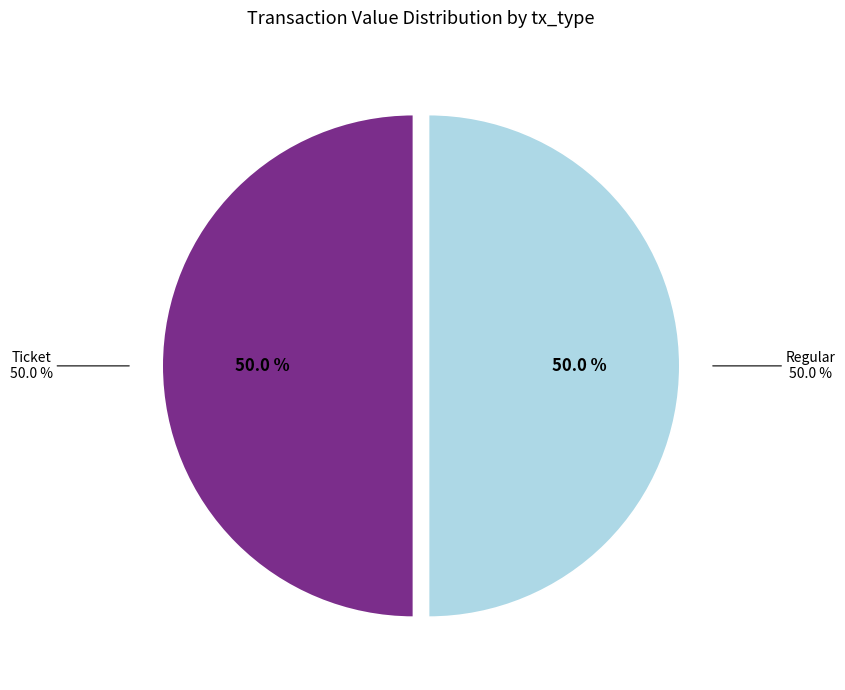

Is there any slice that represents more than half of the pie?

Yes